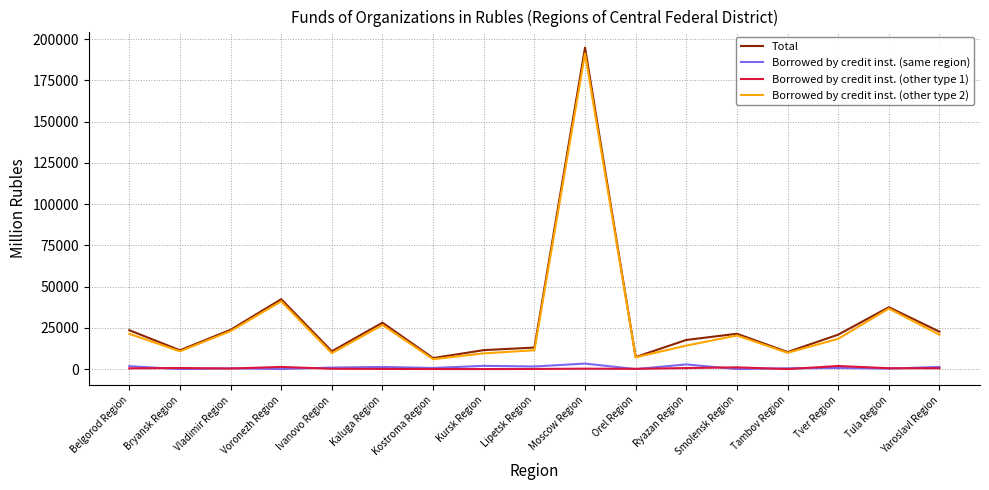

Which series has the widest spread of values?

Total